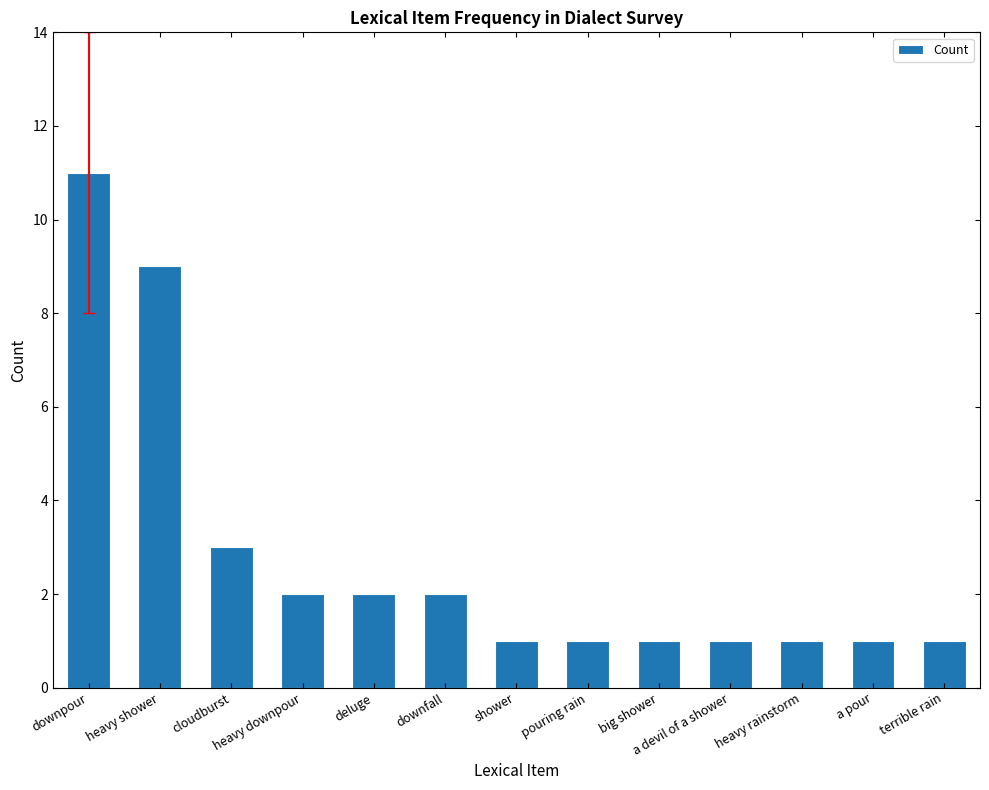

What is the change in value from heavy shower to terrible rain?

-8